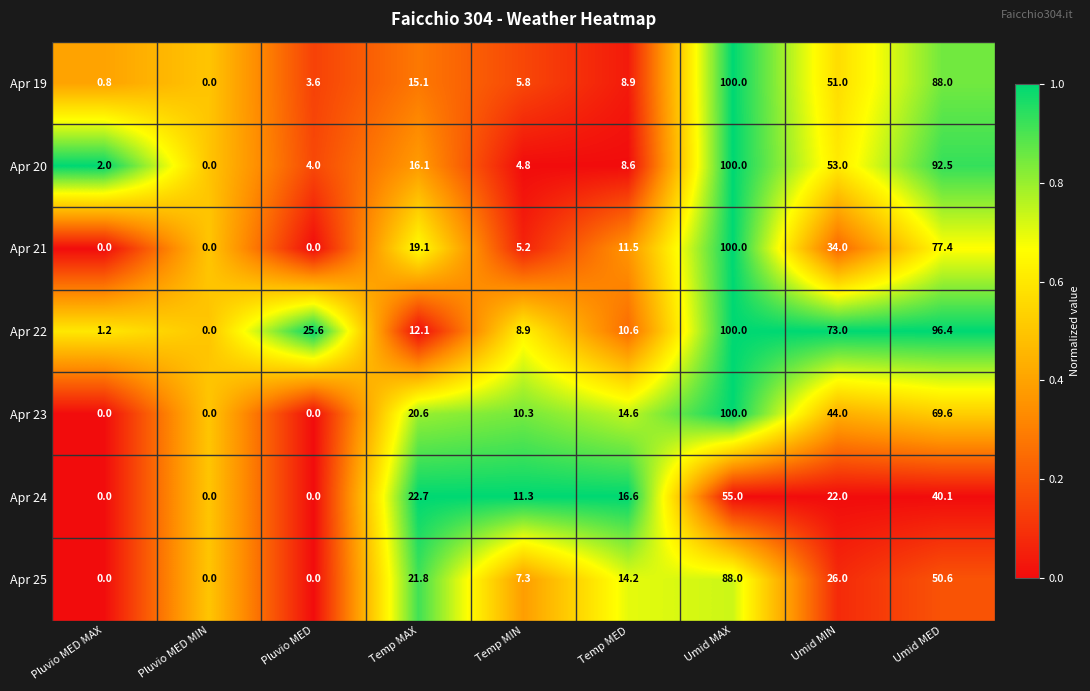

Is it true that Apr 24 equals 3.7 at Temp MIN?

False